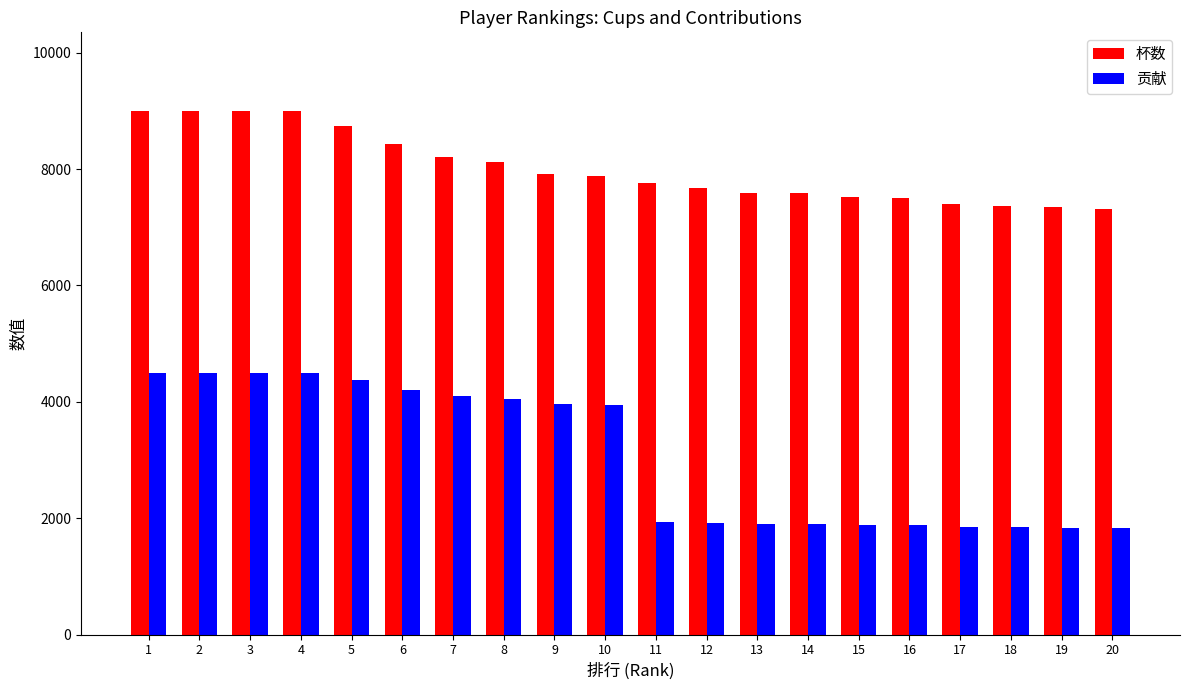

What is the sum of all 杯数 values?

160361